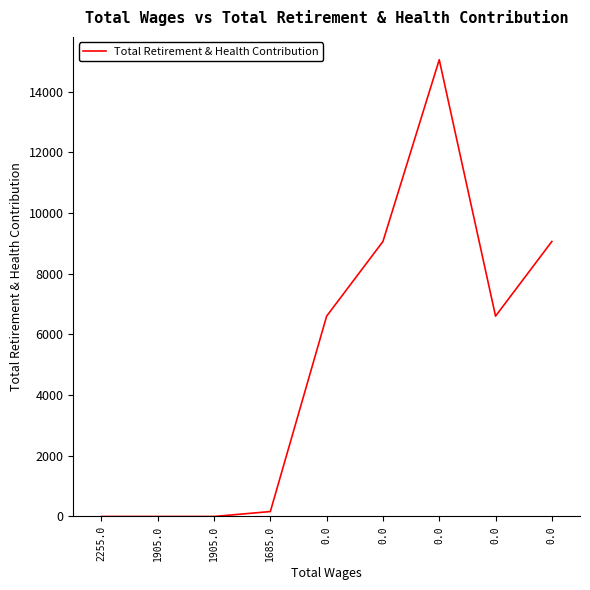

Reading left to right, transcribe all the data shown in this chart.

0	0	0	162	6600	9060	15048	6600	9060